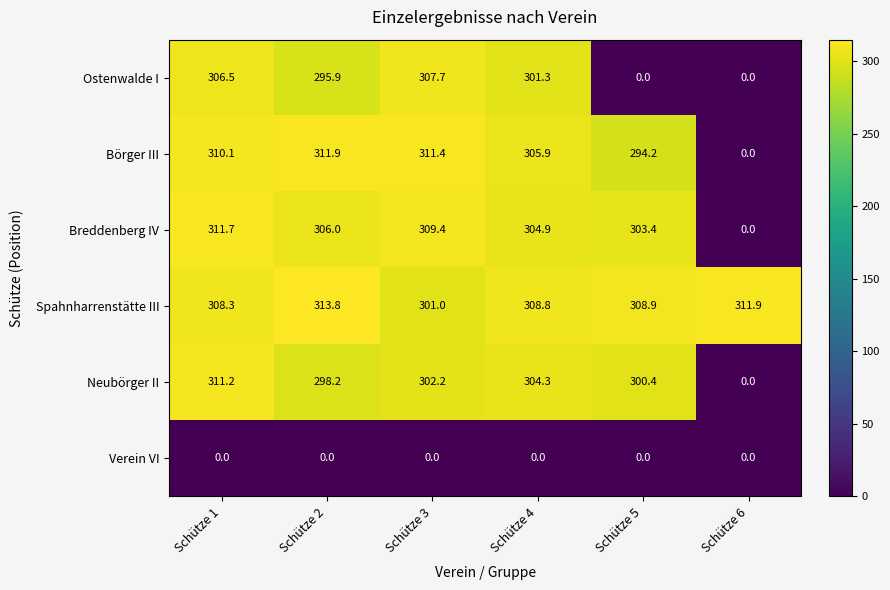

Count the number of categories in the chart.

6